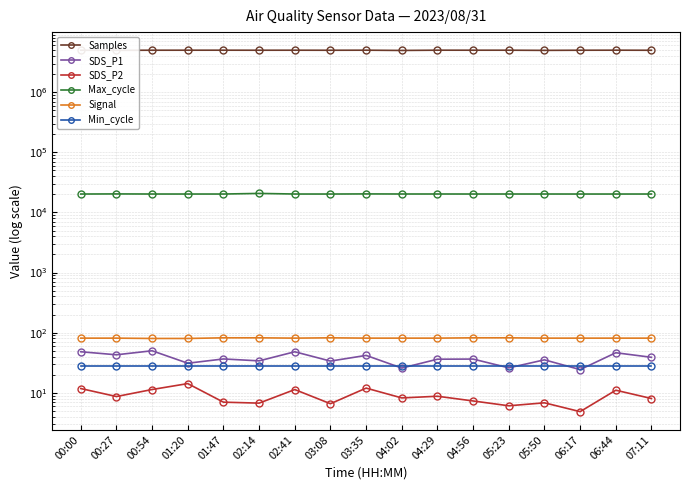

How many series are shown in this chart?

6